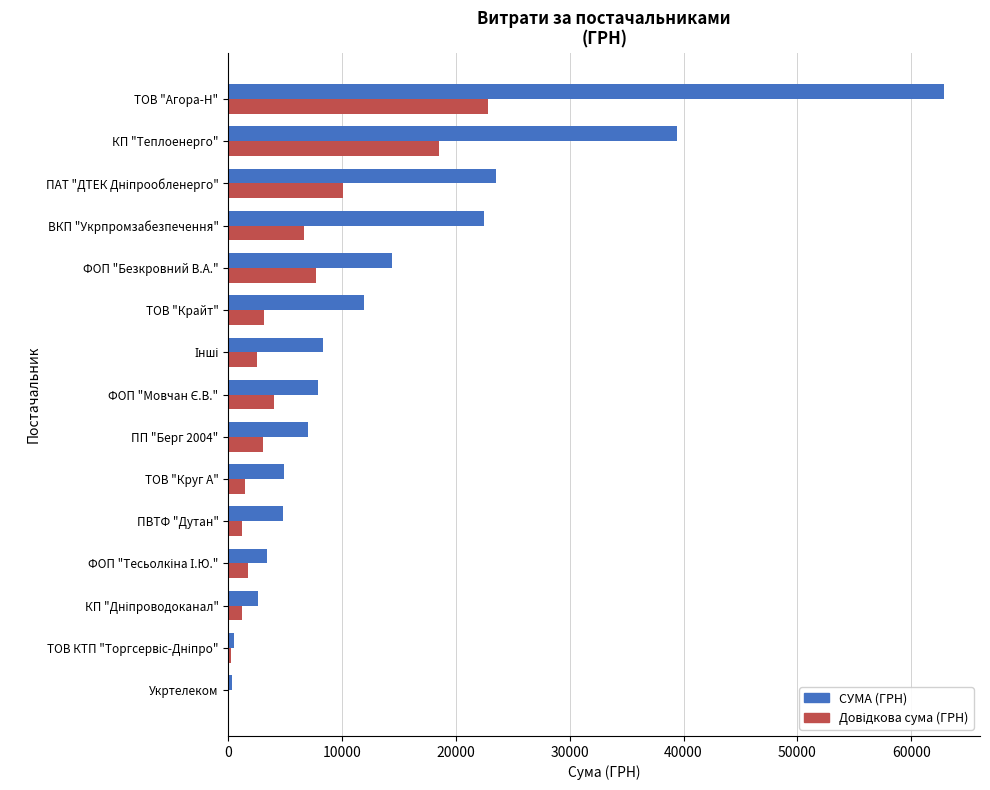

What is the sum of all СУМА (ГРН) values?

214198.6